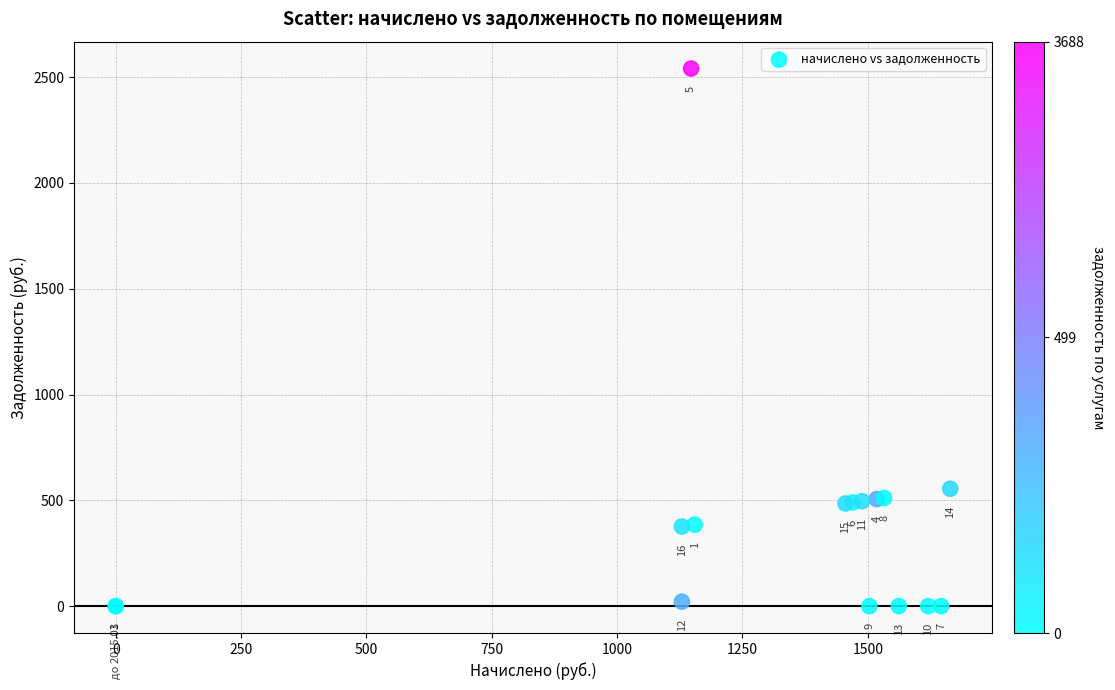

What Y value in the scatter plot is closest to 1270?

554.8